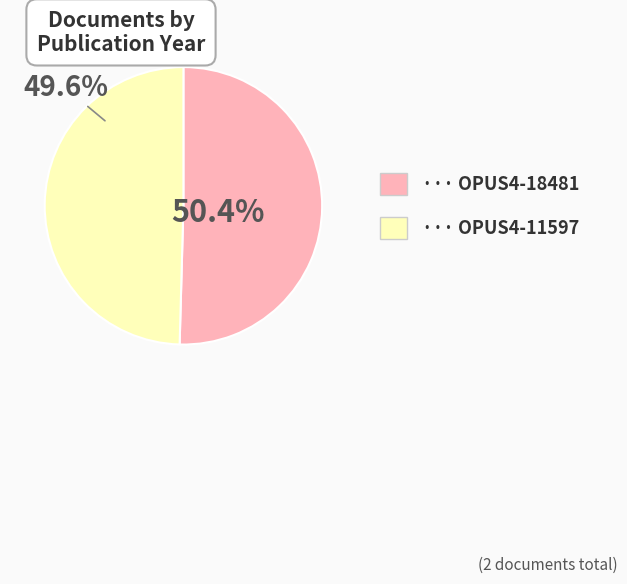

To the nearest percent, what is the average slice percentage?

50%